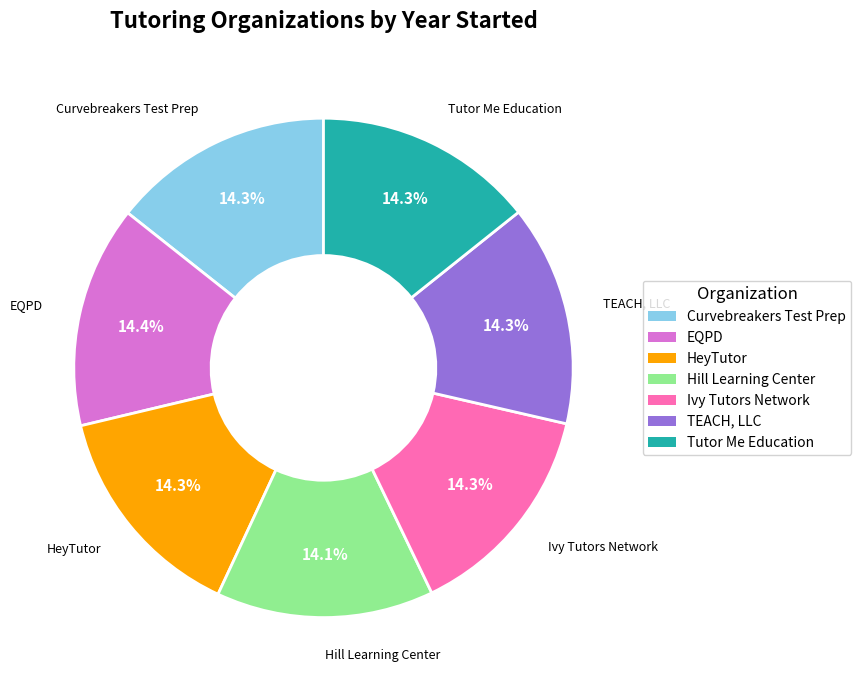

Does any single category account for the majority?

No